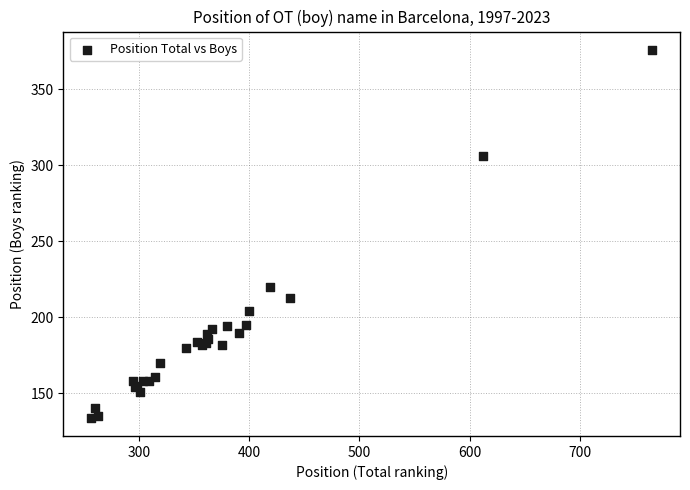

What Y value in the scatter plot is closest to 255?

220